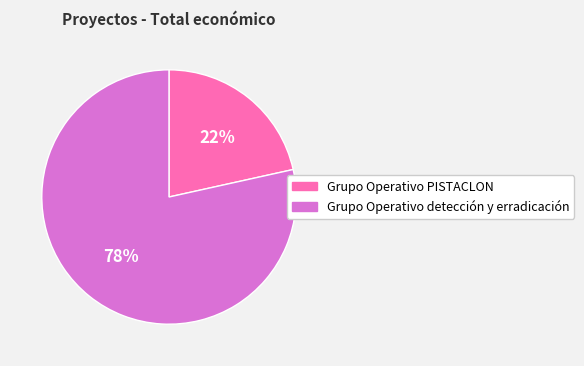

How many slices are in this pie chart?

2